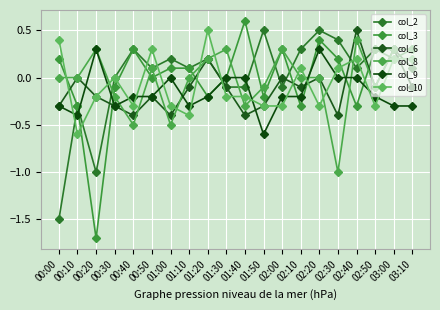

Rank the series at 00:10 from lowest to highest value.

col_10, col_9, col_2, col_3, col_6, col_8